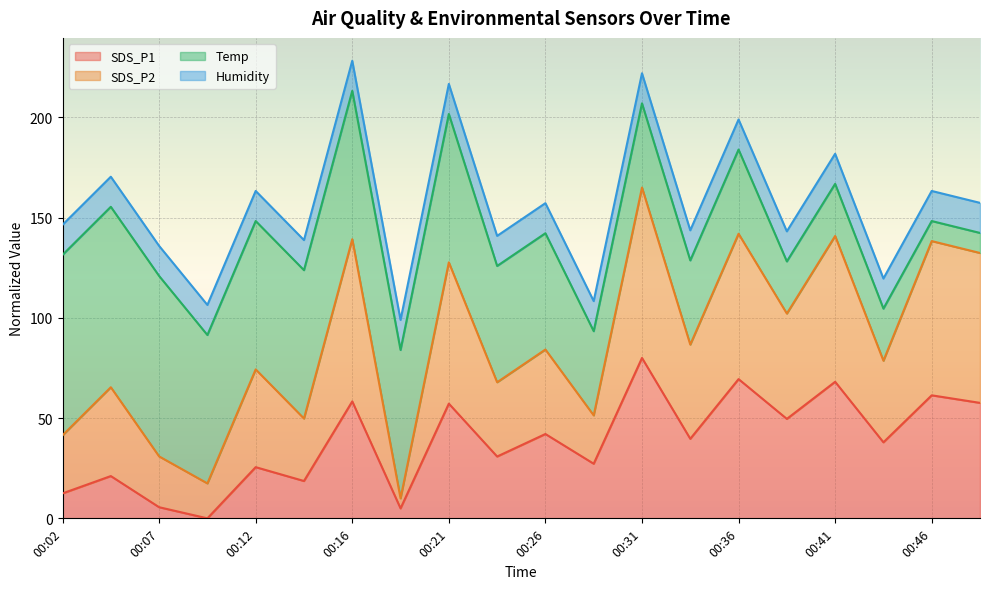

What is the maximum value shown in the chart?

165.0